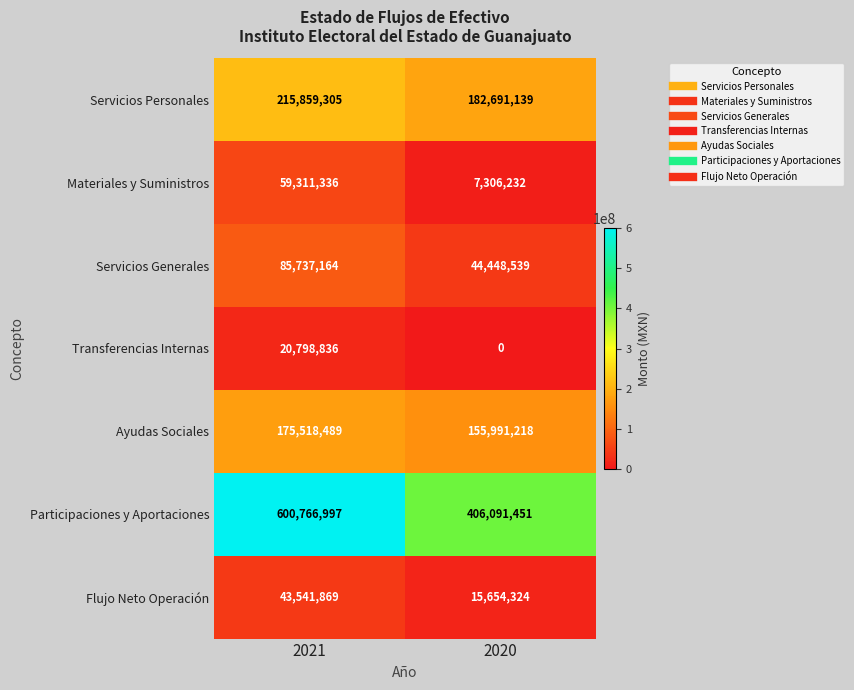

What is the approximate value of Participaciones y Aportaciones at 2020?

406091451